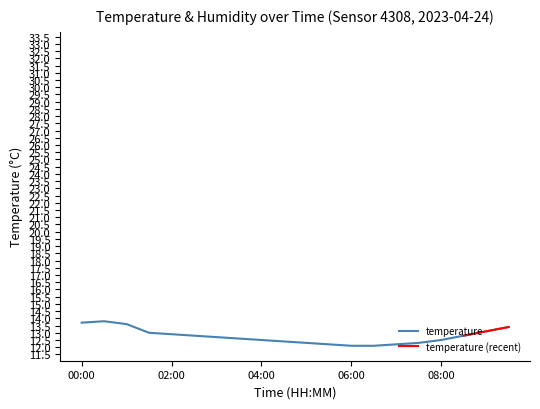

What is the label of the 6th point from the right?

14